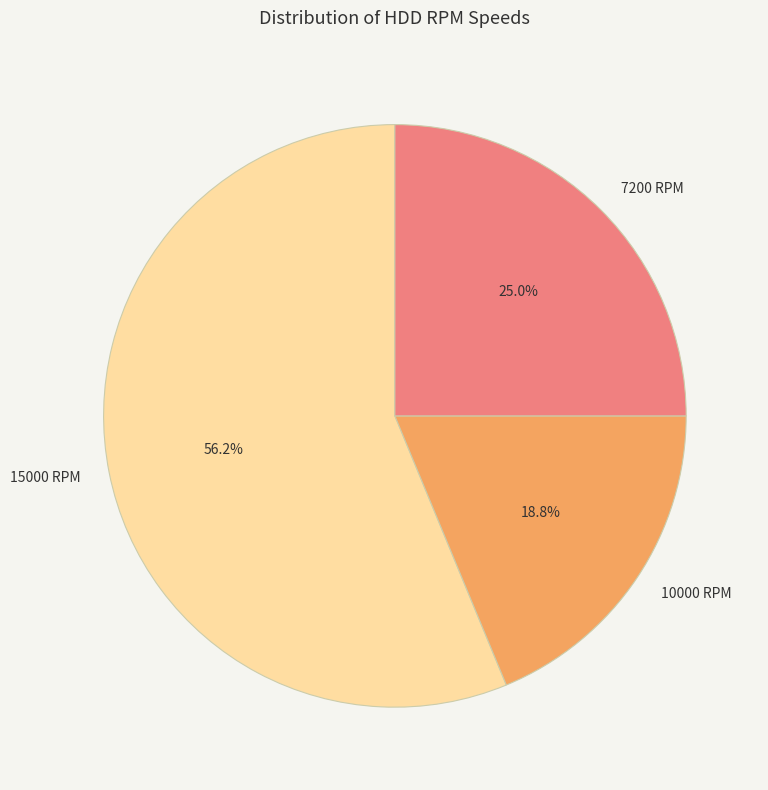

Is there any slice that represents more than half of the pie?

Yes